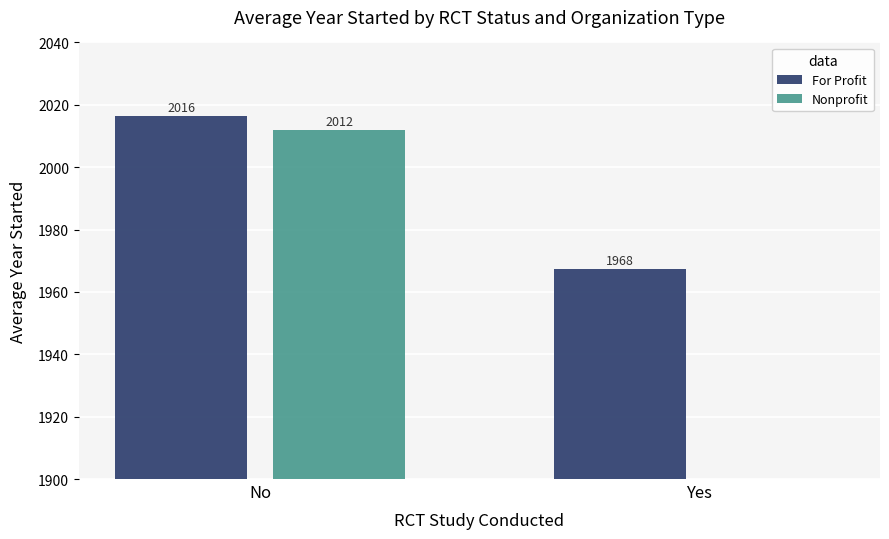

List the labels in order of For Profit value, smallest first.

Yes, No